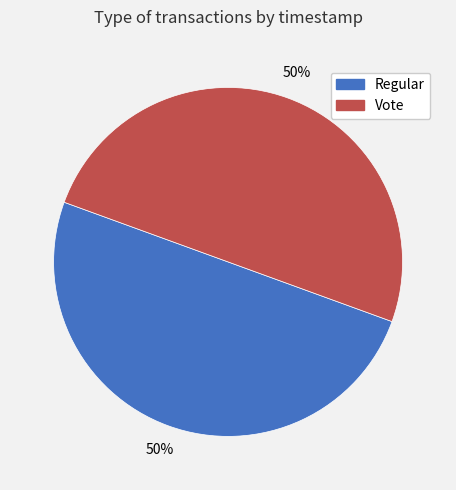

What is the ratio of the value at Vote to the value at Regular?

1.0